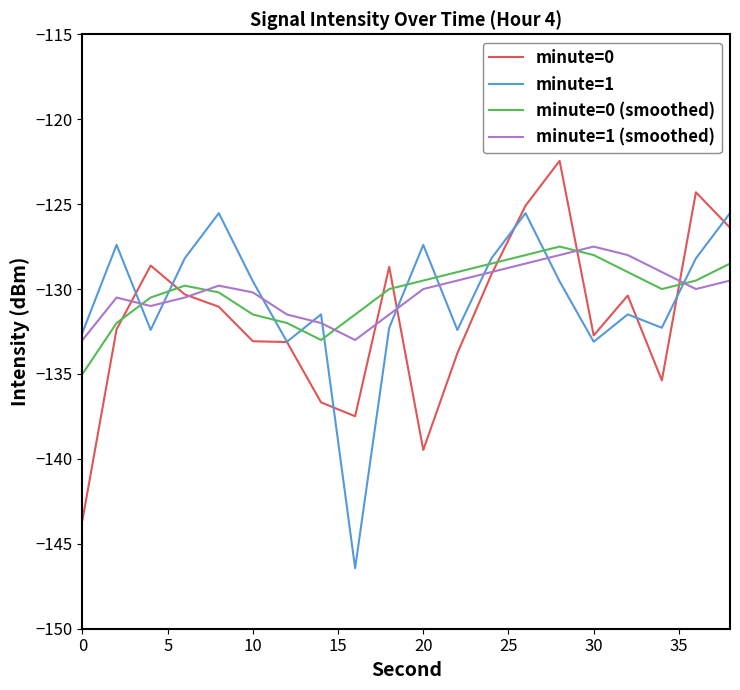

What is the minimum value for minute=1 (smoothed)?

-133.0